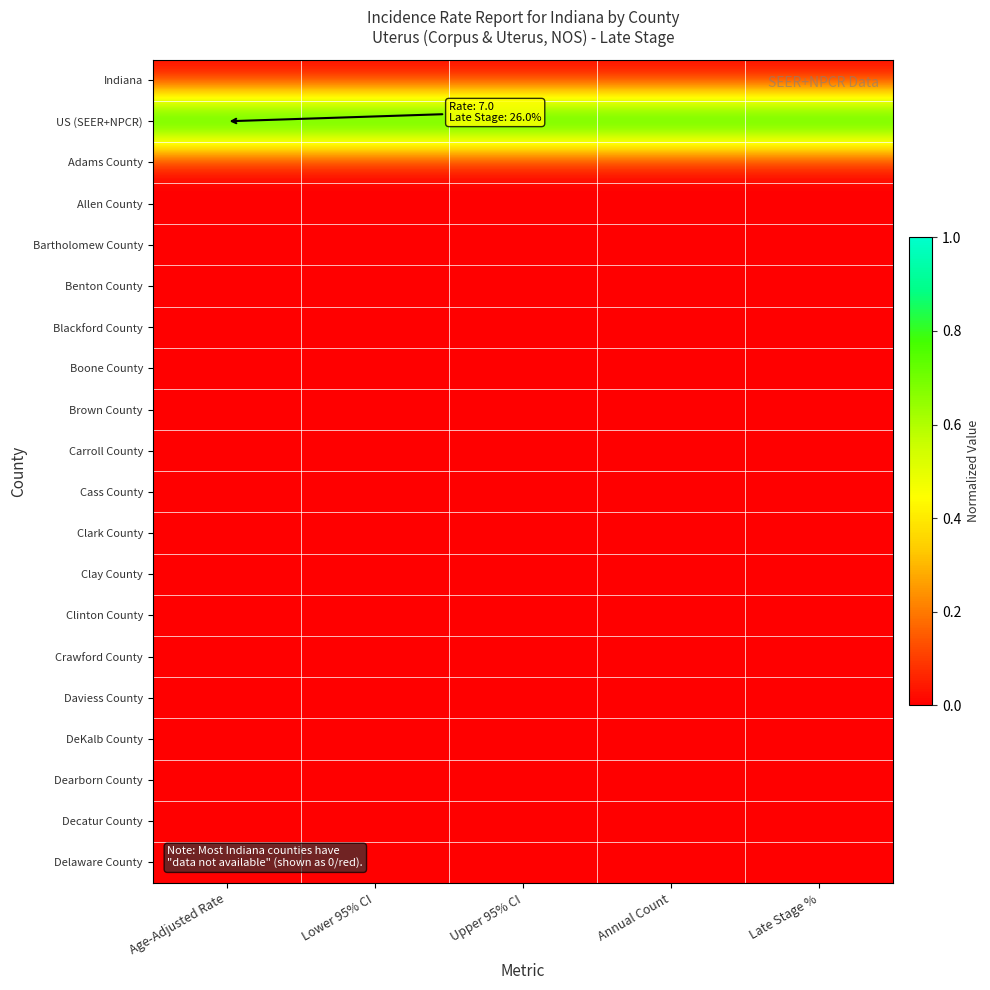

Reading right to left, transcribe all the data shown in this chart.

Indiana: Late Stage %=0	Annual Count=0	Upper 95% CI=0	Lower 95% CI=0	Age-Adjusted Rate=0
US (SEER+NPCR): Late Stage %=1	Annual Count=1	Upper 95% CI=1	Lower 95% CI=1	Age-Adjusted Rate=1
Adams County: Late Stage %=0	Annual Count=0	Upper 95% CI=0	Lower 95% CI=0	Age-Adjusted Rate=0
Allen County: Late Stage %=0	Annual Count=0	Upper 95% CI=0	Lower 95% CI=0	Age-Adjusted Rate=0
Bartholomew County: Late Stage %=0	Annual Count=0	Upper 95% CI=0	Lower 95% CI=0	Age-Adjusted Rate=0
Benton County: Late Stage %=0	Annual Count=0	Upper 95% CI=0	Lower 95% CI=0	Age-Adjusted Rate=0
Blackford County: Late Stage %=0	Annual Count=0	Upper 95% CI=0	Lower 95% CI=0	Age-Adjusted Rate=0
Boone County: Late Stage %=0	Annual Count=0	Upper 95% CI=0	Lower 95% CI=0	Age-Adjusted Rate=0
Brown County: Late Stage %=0	Annual Count=0	Upper 95% CI=0	Lower 95% CI=0	Age-Adjusted Rate=0
Carroll County: Late Stage %=0	Annual Count=0	Upper 95% CI=0	Lower 95% CI=0	Age-Adjusted Rate=0
Cass County: Late Stage %=0	Annual Count=0	Upper 95% CI=0	Lower 95% CI=0	Age-Adjusted Rate=0
Clark County: Late Stage %=0	Annual Count=0	Upper 95% CI=0	Lower 95% CI=0	Age-Adjusted Rate=0
Clay County: Late Stage %=0	Annual Count=0	Upper 95% CI=0	Lower 95% CI=0	Age-Adjusted Rate=0
Clinton County: Late Stage %=0	Annual Count=0	Upper 95% CI=0	Lower 95% CI=0	Age-Adjusted Rate=0
Crawford County: Late Stage %=0	Annual Count=0	Upper 95% CI=0	Lower 95% CI=0	Age-Adjusted Rate=0
Daviess County: Late Stage %=0	Annual Count=0	Upper 95% CI=0	Lower 95% CI=0	Age-Adjusted Rate=0
DeKalb County: Late Stage %=0	Annual Count=0	Upper 95% CI=0	Lower 95% CI=0	Age-Adjusted Rate=0
Dearborn County: Late Stage %=0	Annual Count=0	Upper 95% CI=0	Lower 95% CI=0	Age-Adjusted Rate=0
Decatur County: Late Stage %=0	Annual Count=0	Upper 95% CI=0	Lower 95% CI=0	Age-Adjusted Rate=0
Delaware County: Late Stage %=0	Annual Count=0	Upper 95% CI=0	Lower 95% CI=0	Age-Adjusted Rate=0